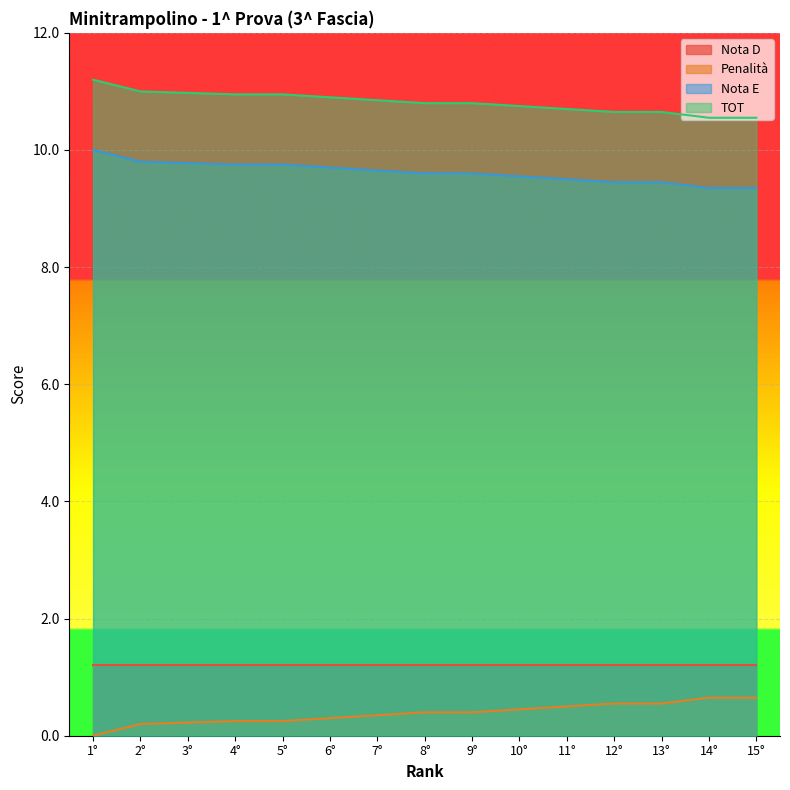

How many distinct data groups are displayed?

4